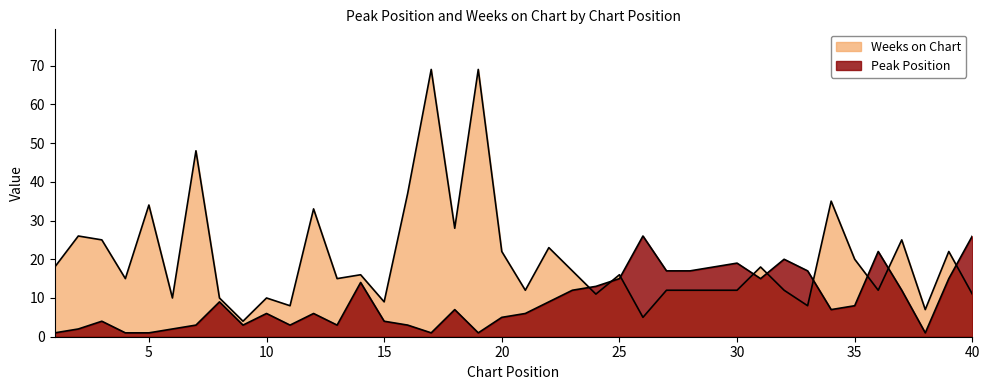

The Weeks on Chart series shows 27 at 35. True or false?

False